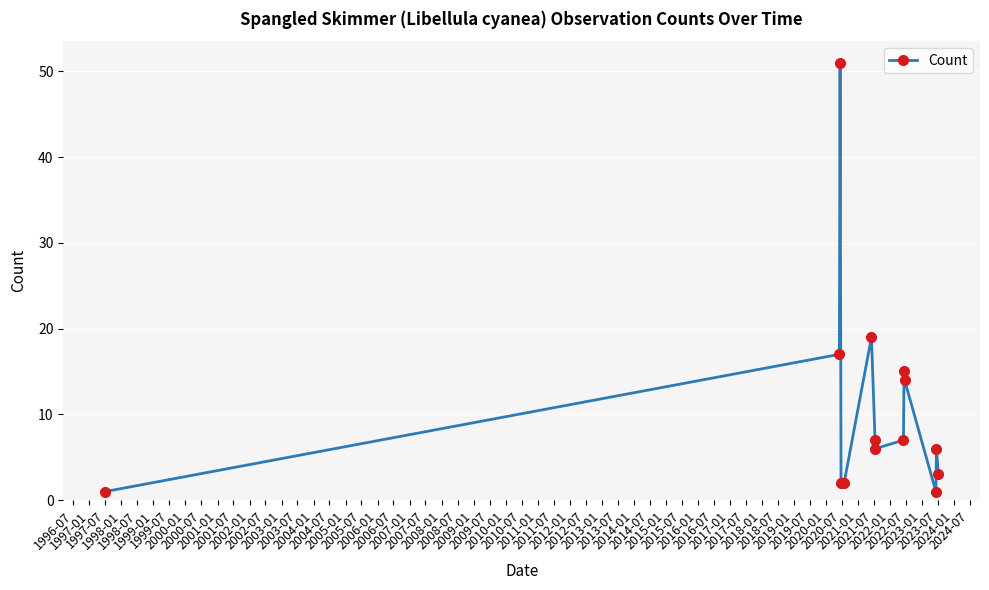

Reading left to right, extract all data points from this chart.

1	17	51	2	2	2	19	7	6	7	15	14	1	6	3